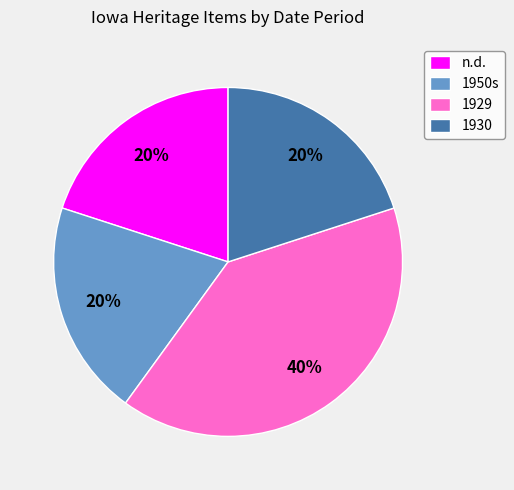

Which slice is the largest?

1929